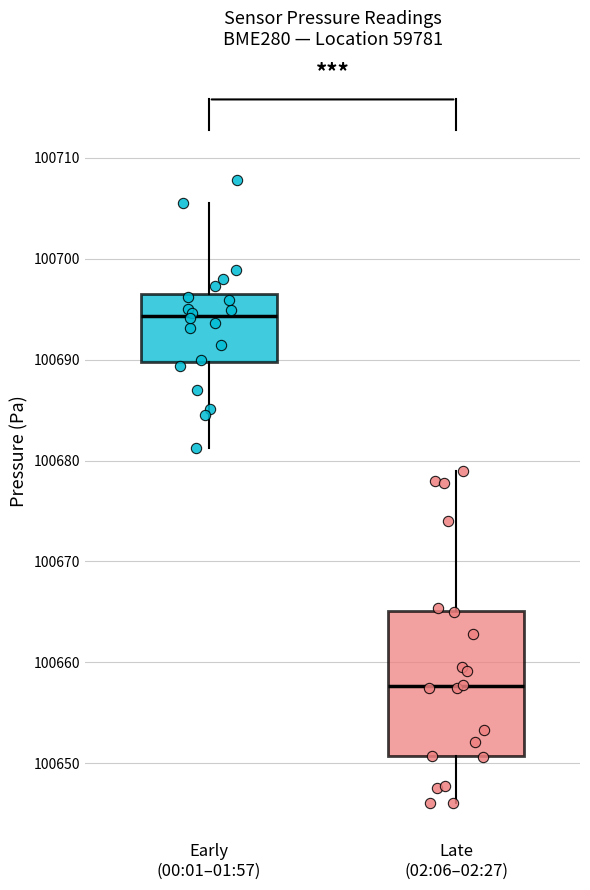

Reading left to right, read every box against the y-axis: the position of its median line, the range the box covers, and the ends of its whiskers. The values are not printed on the chart, so give them approximately, as read against the axis.

Early (00:01–01:57): median 100694, box 100690 to 100696, whiskers 100681 to 100705
Late (02:06–02:27): median 100658, box 100651 to 100665, whiskers 100646 to 100679